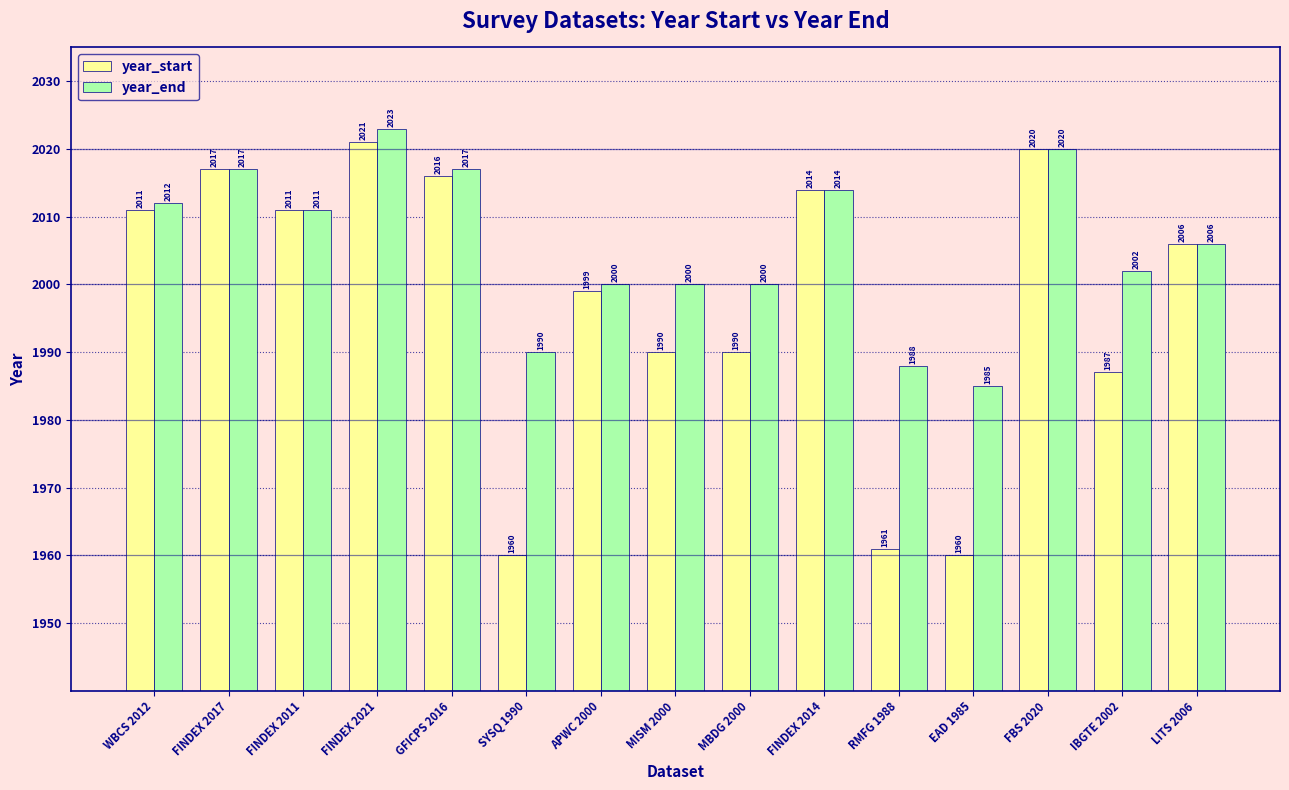

What is the difference between the maximum and second lowest values in the year_end series?

35